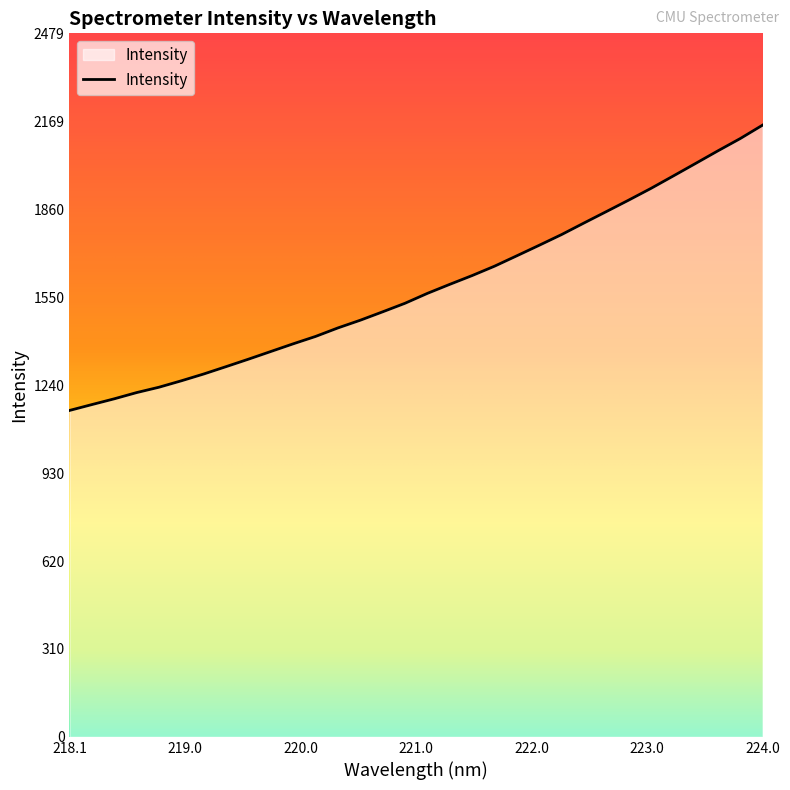

What is the greatest value displayed?

2156.0